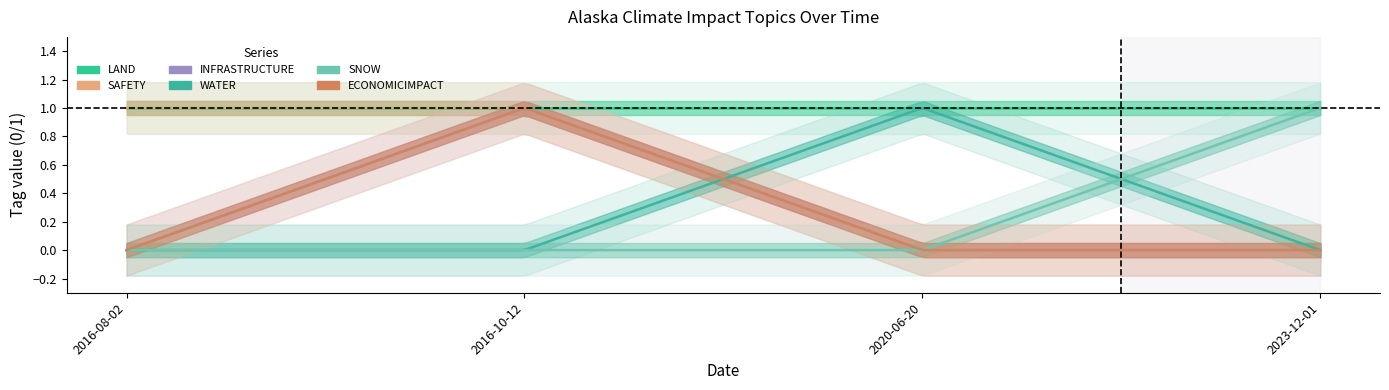

What is the label of the 1st point from the left?

2016-08-02